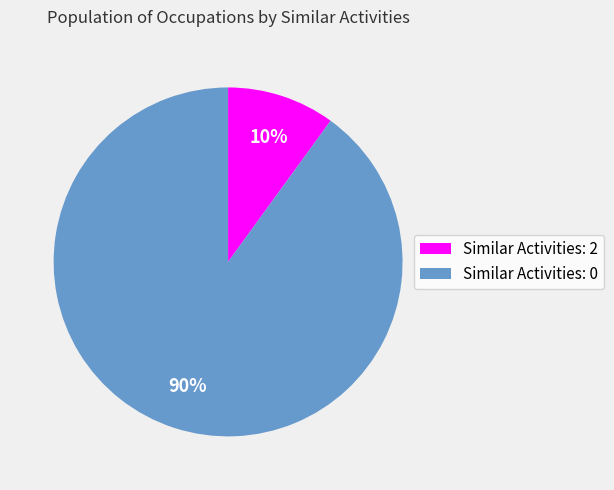

Which category has the biggest portion of the pie?

Similar Activities: 0